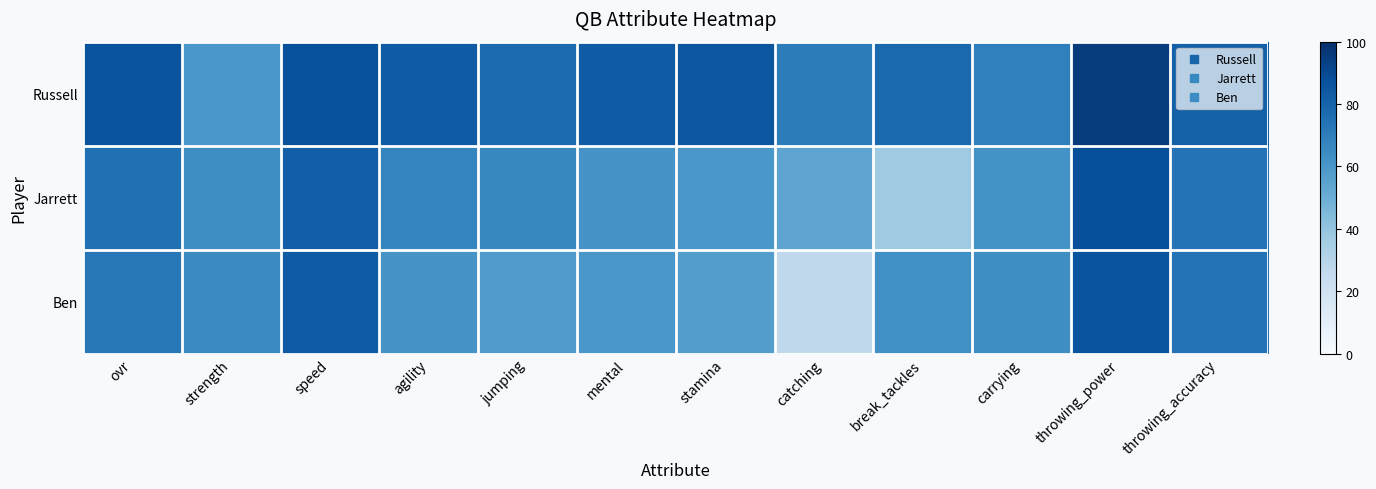

Reading left to right, extract all data points from this chart.

Russell: ovr=86	strength=60	speed=87	agility=83	jumping=77	mental=83	stamina=85	catching=70	break_tackles=78	carrying=69	throwing_power=95	throwing_accuracy=81
Jarrett: ovr=75	strength=64	speed=82	agility=67	jumping=66	mental=61	stamina=60	catching=54	break_tackles=37	carrying=62	throwing_power=88	throwing_accuracy=74
Ben: ovr=72	strength=65	speed=83	agility=61	jumping=58	mental=60	stamina=57	catching=27	break_tackles=63	carrying=64	throwing_power=86	throwing_accuracy=74